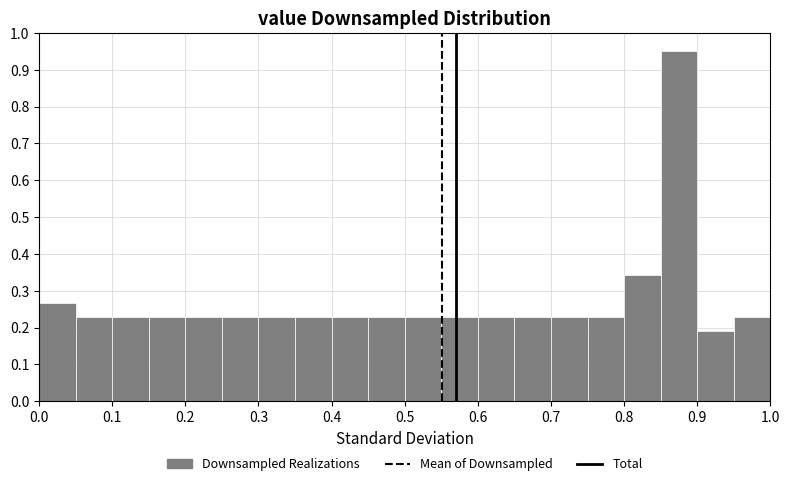

Reading left to right, list every bar in this chart as the range it spans on the x-axis followed by its height. The values are not printed on the chart, so give them approximately, as read against the axis.

0.00 to 0.05: 0.27
0.05 to 0.10: 0.23
0.10 to 0.15: 0.23
0.15 to 0.20: 0.23
0.20 to 0.25: 0.23
0.25 to 0.30: 0.23
0.30 to 0.35: 0.23
0.35 to 0.40: 0.23
0.40 to 0.45: 0.23
0.45 to 0.50: 0.23
0.50 to 0.55: 0.23
0.55 to 0.60: 0.23
0.60 to 0.65: 0.23
0.65 to 0.70: 0.23
0.70 to 0.75: 0.23
0.75 to 0.80: 0.23
0.80 to 0.85: 0.34
0.85 to 0.90: 0.95
0.90 to 0.95: 0.19
0.95 to 1.00: 0.23